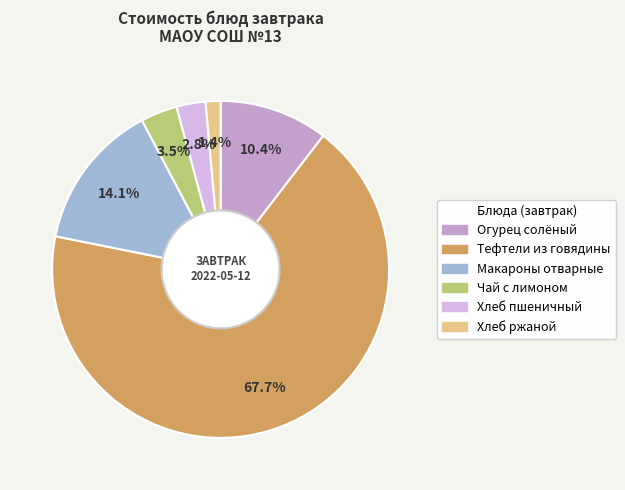

Is there any slice that represents more than half of the pie?

Yes